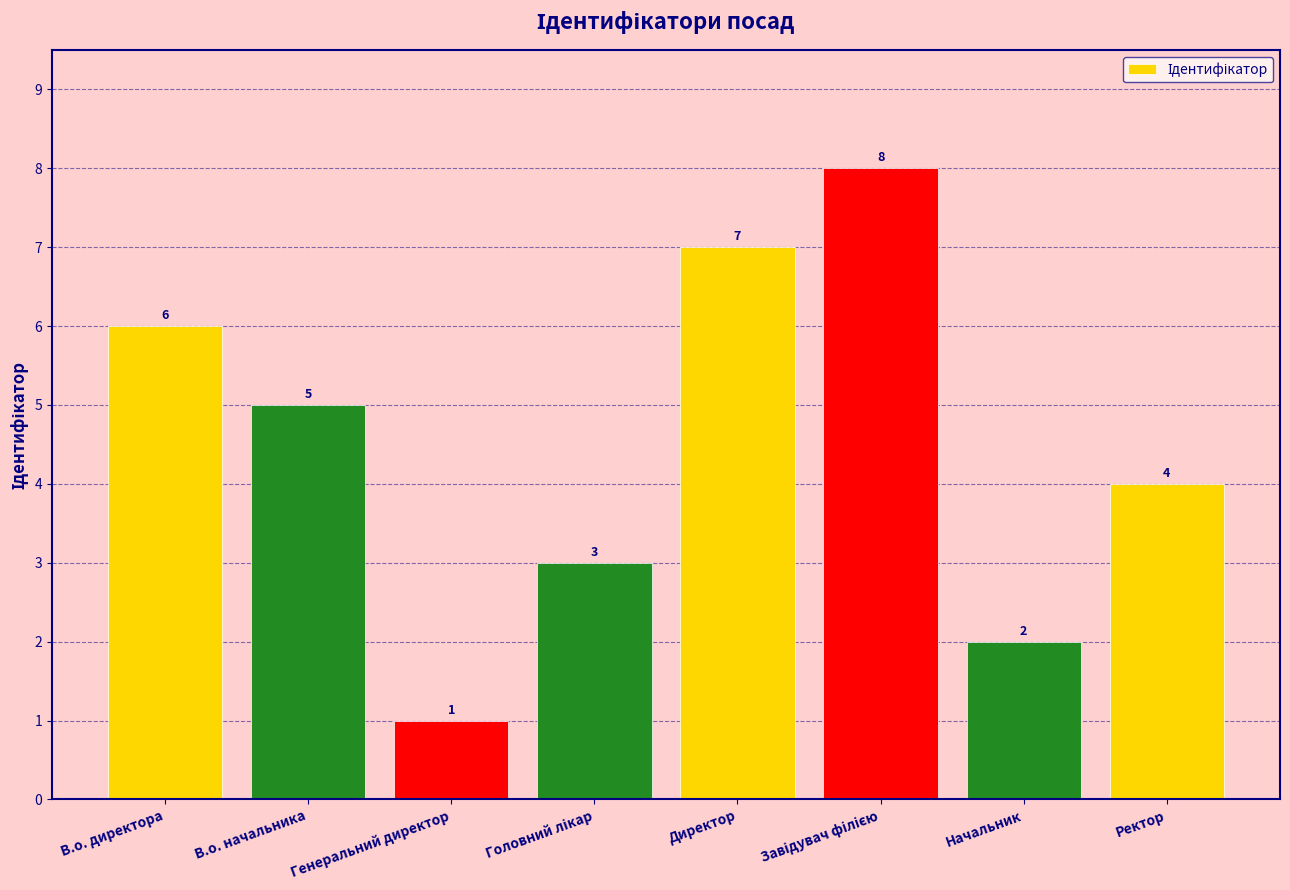

Is it true that the value at Ректор is 4?

True